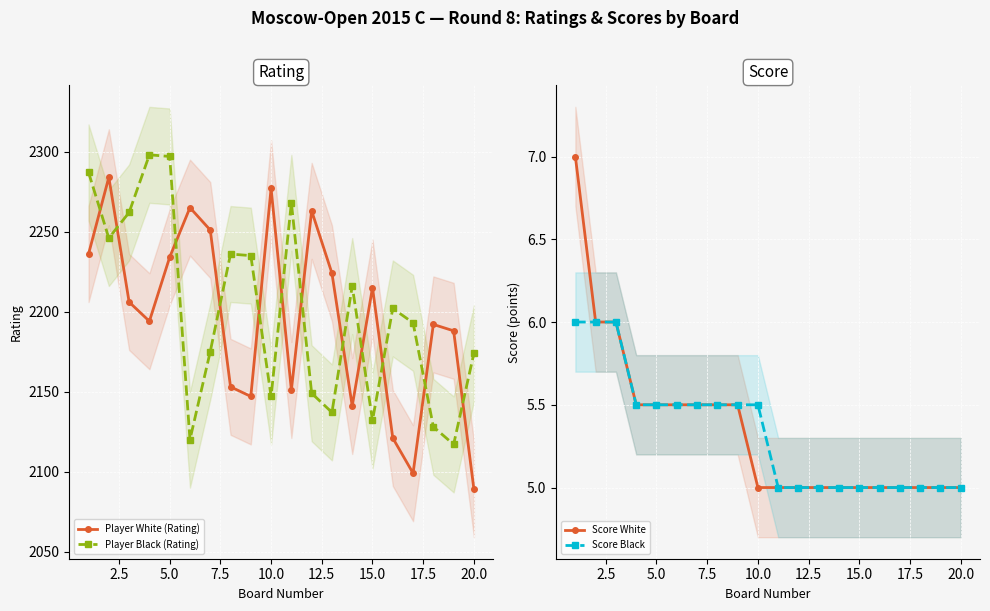

What are all the series names shown in the legend?

Player White (Rating), Player Black (Rating), Score White, Score Black